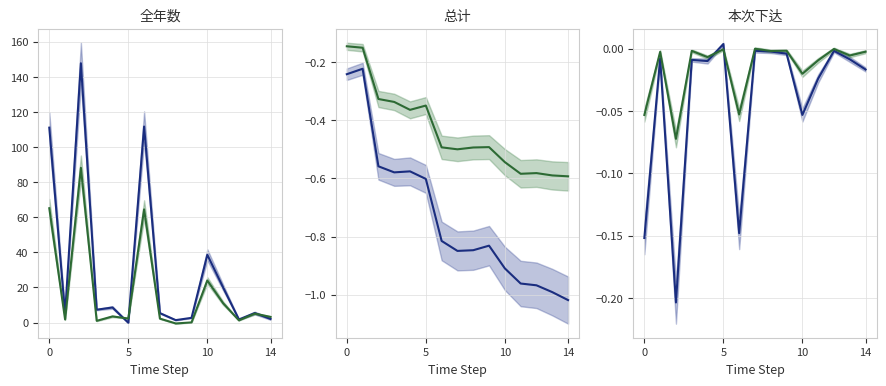

Is this an area chart (filled region under the line)?

No